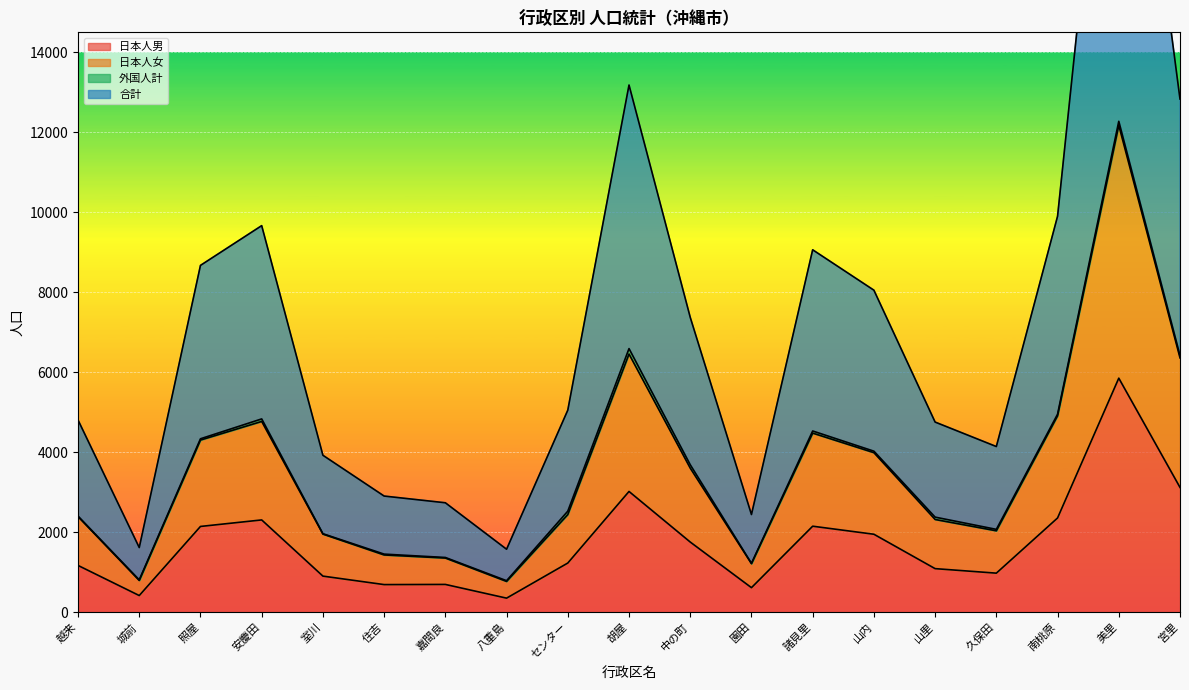

What is the greatest value displayed?

24550